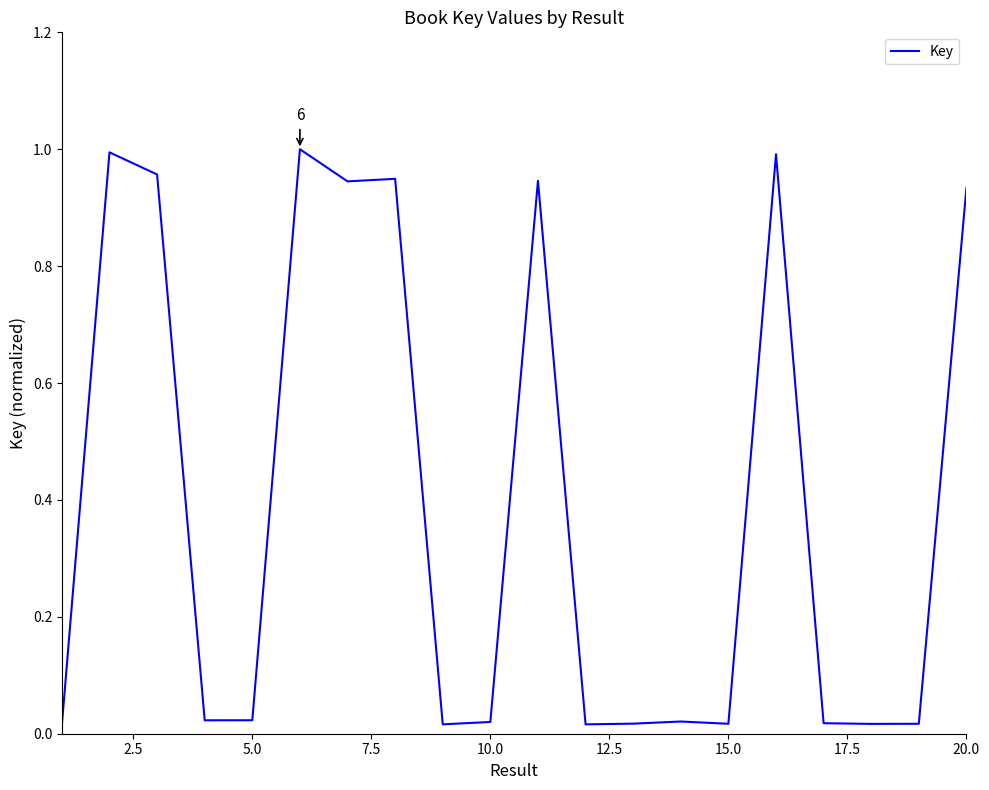

How many categories are shown in the chart?

20